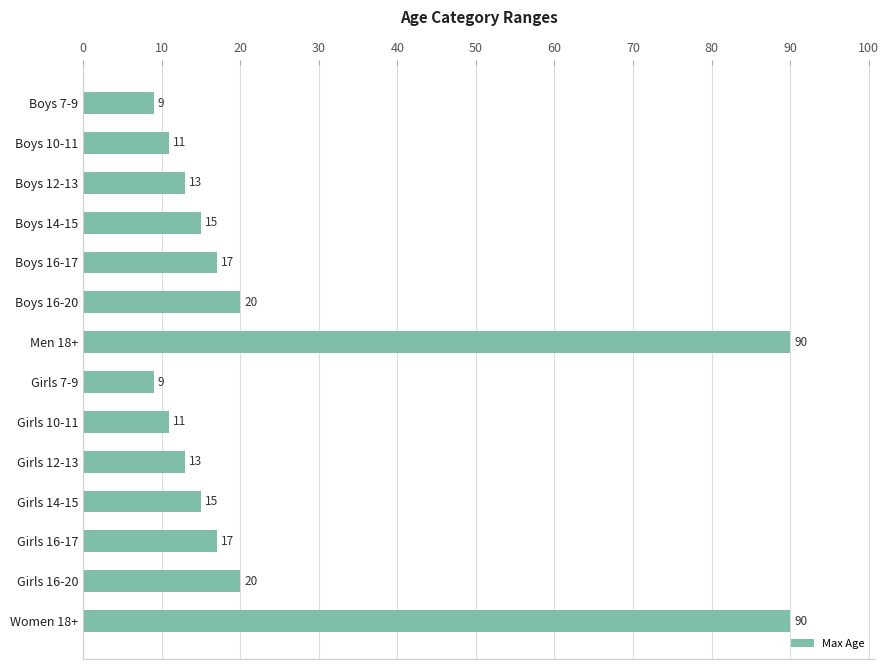

How many categories are shown in the chart?

14